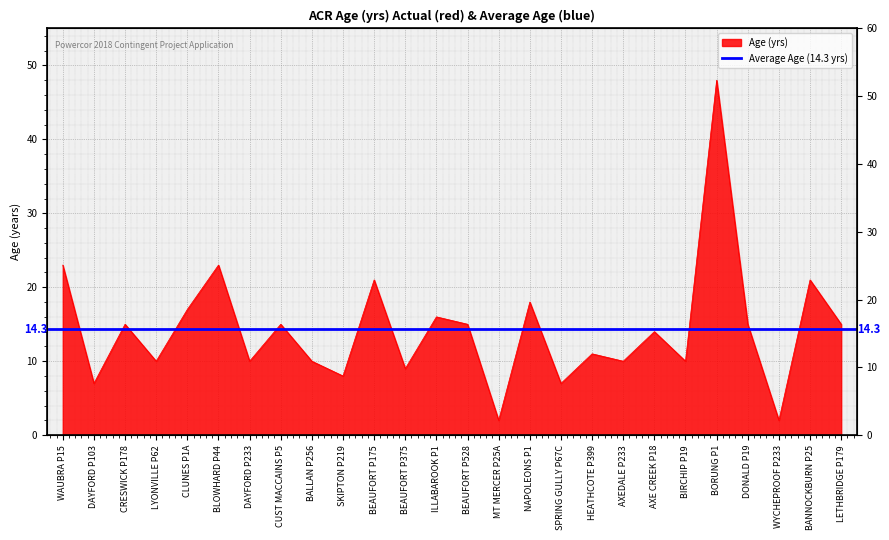

Which category has the highest value across all series?

BORUNG P1